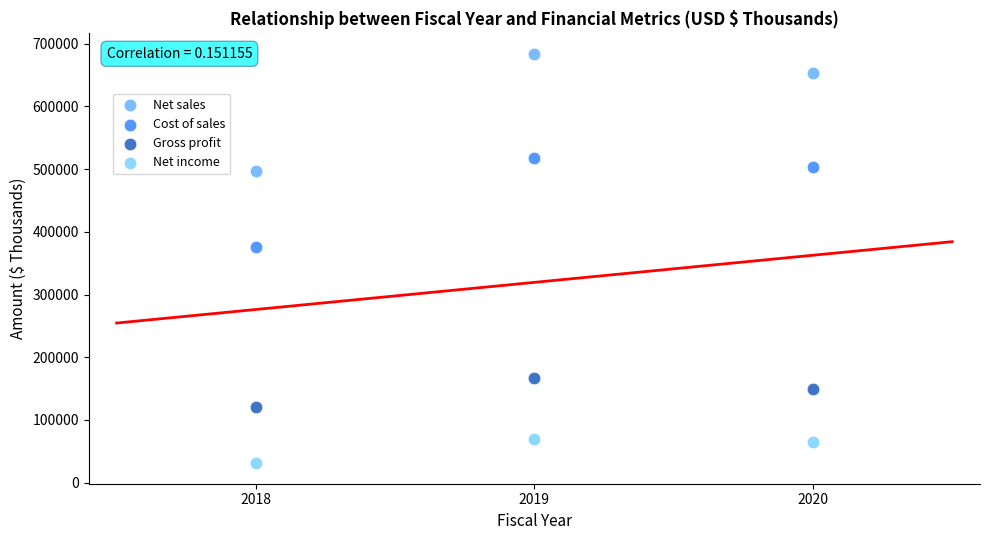

Across all data points, what is the average Y value?

319474